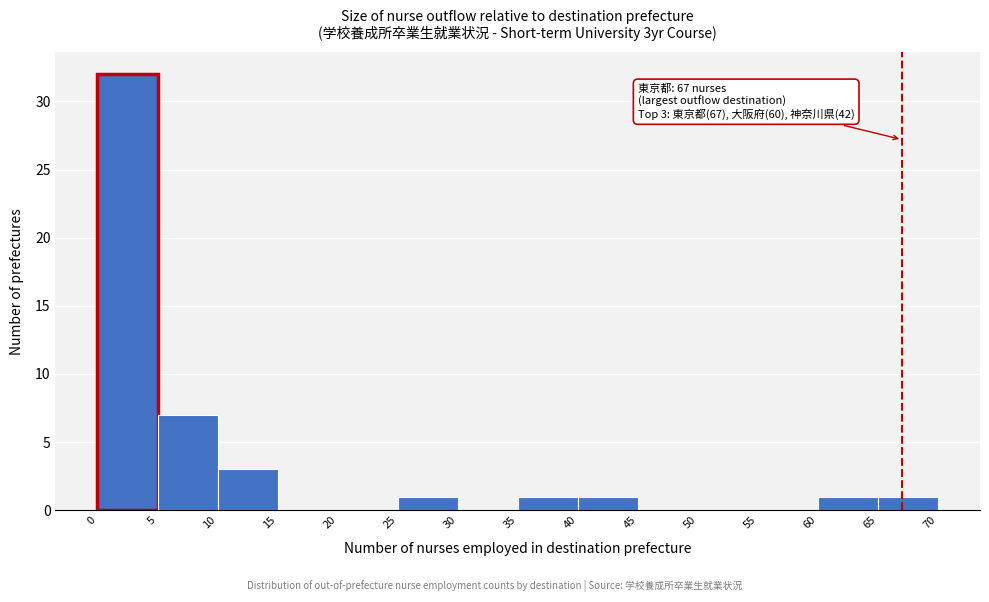

Over which range of the x-axis is the bar tallest?

0 to 5